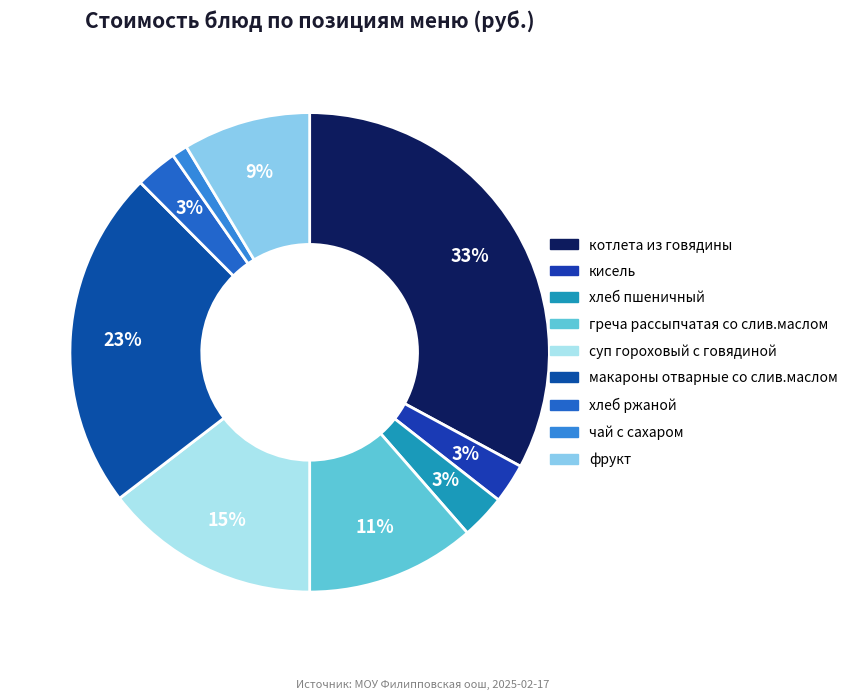

To the nearest percent, what portion does кисель represent?

3%